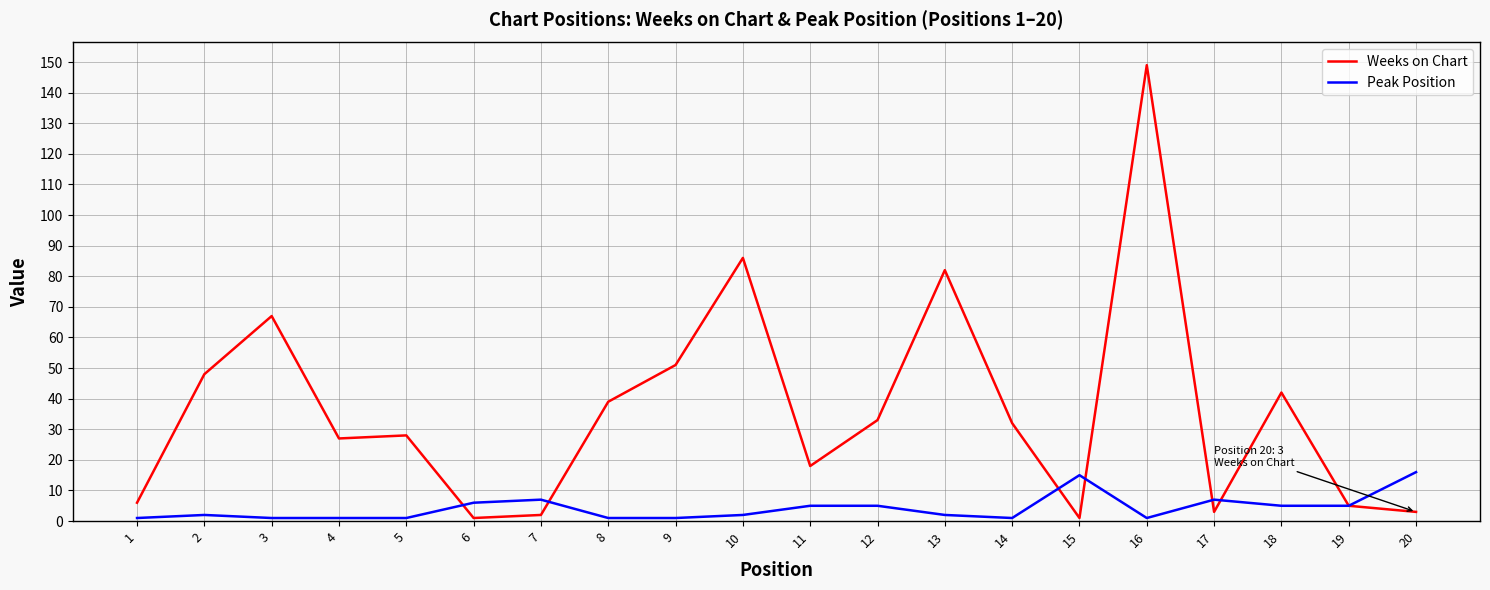

Reading left to right, transcribe all the data shown in this chart.

Weeks on Chart: 1=6	2=48	3=67	4=27	5=28	6=1	7=2	8=39	9=51	10=86	11=18	12=33	13=82	14=32	15=1	16=149	17=3	18=42	19=5	20=3
Peak Position: 1=1	2=2	3=1	4=1	5=1	6=6	7=7	8=1	9=1	10=2	11=5	12=5	13=2	14=1	15=15	16=1	17=7	18=5	19=5	20=16